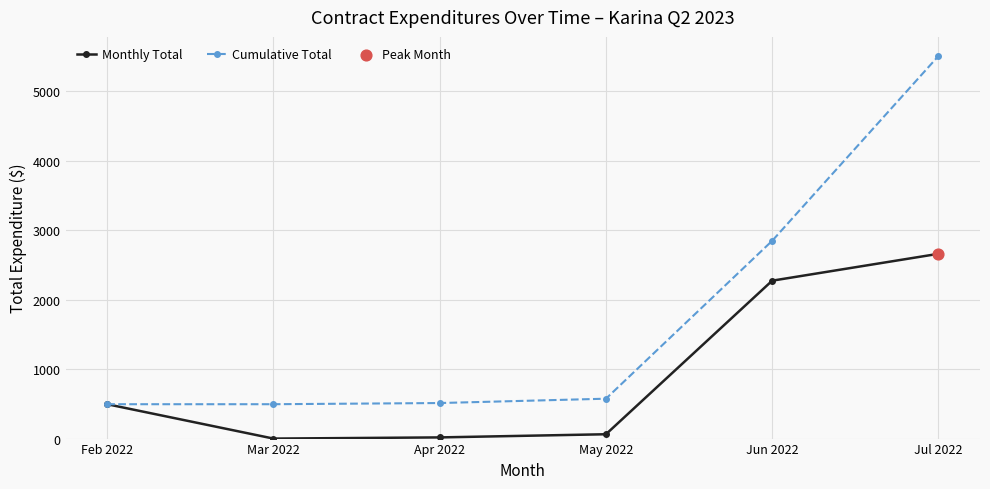

Which series has the widest spread of values?

Cumulative Total